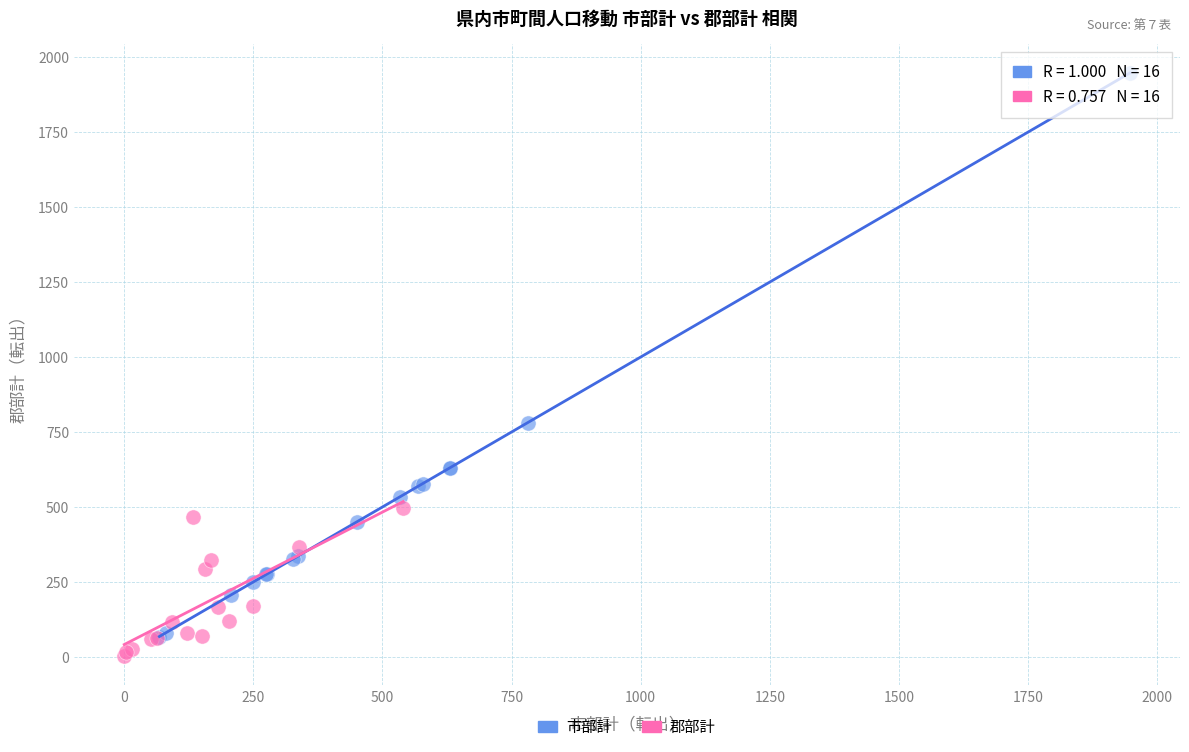

What are all the series names shown in the legend?

市部計, 郡部計